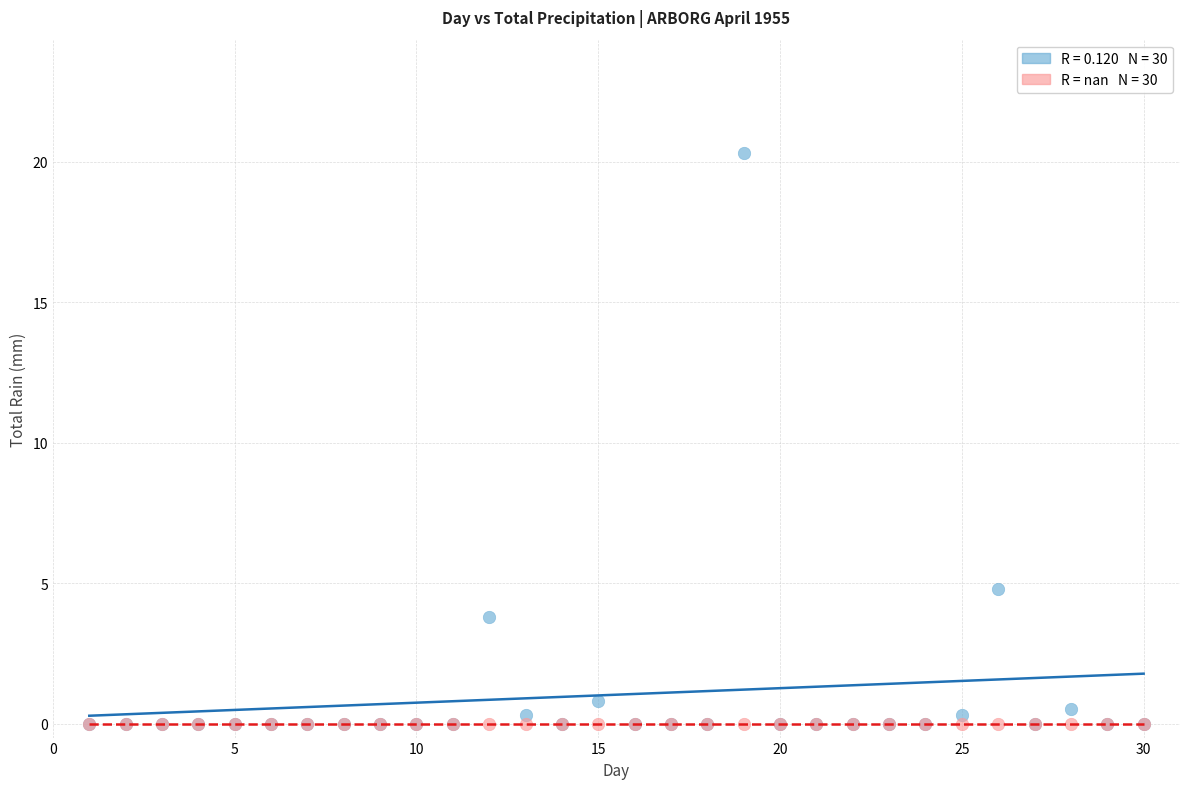

Across all series, what Y value is closest to 10?

4.8